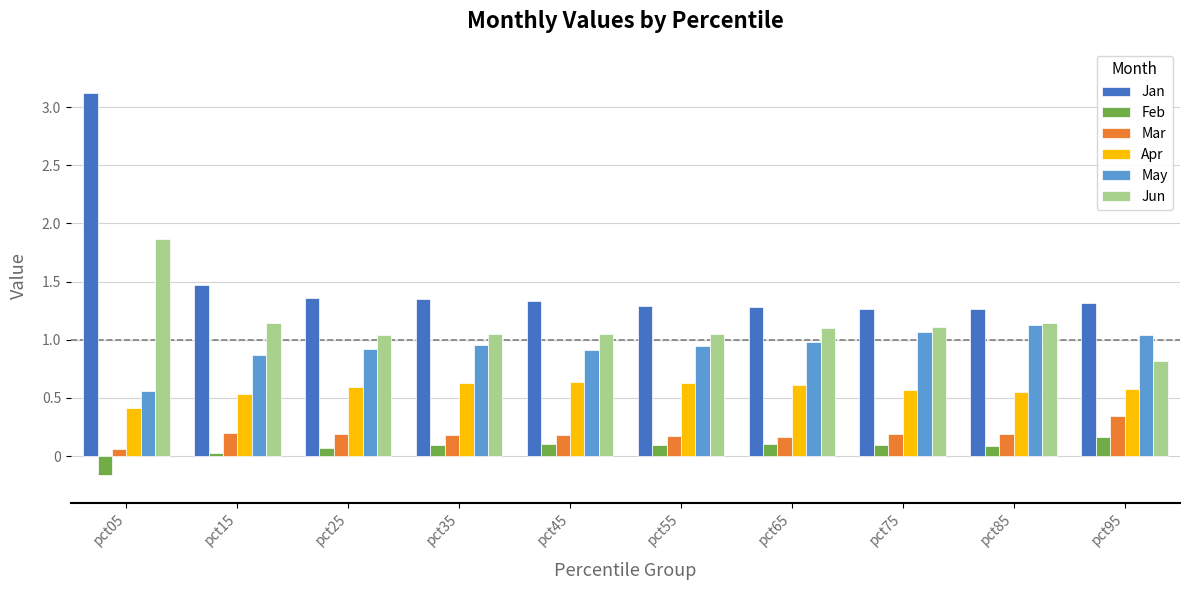

At how many categories does at least one series exceed 3?

1